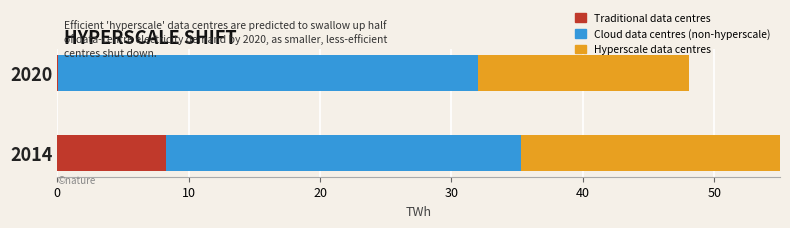

What is the value of the Traditional data centres bar at the 2nd from the left?

0.1